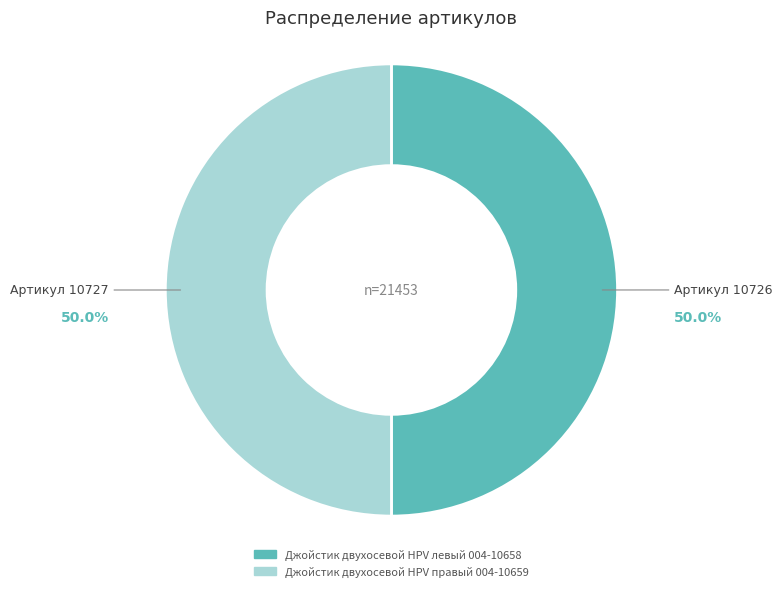

To the nearest percent, what portion does Джойстик двухосевой HPV правый 004-10659 represent?

50%